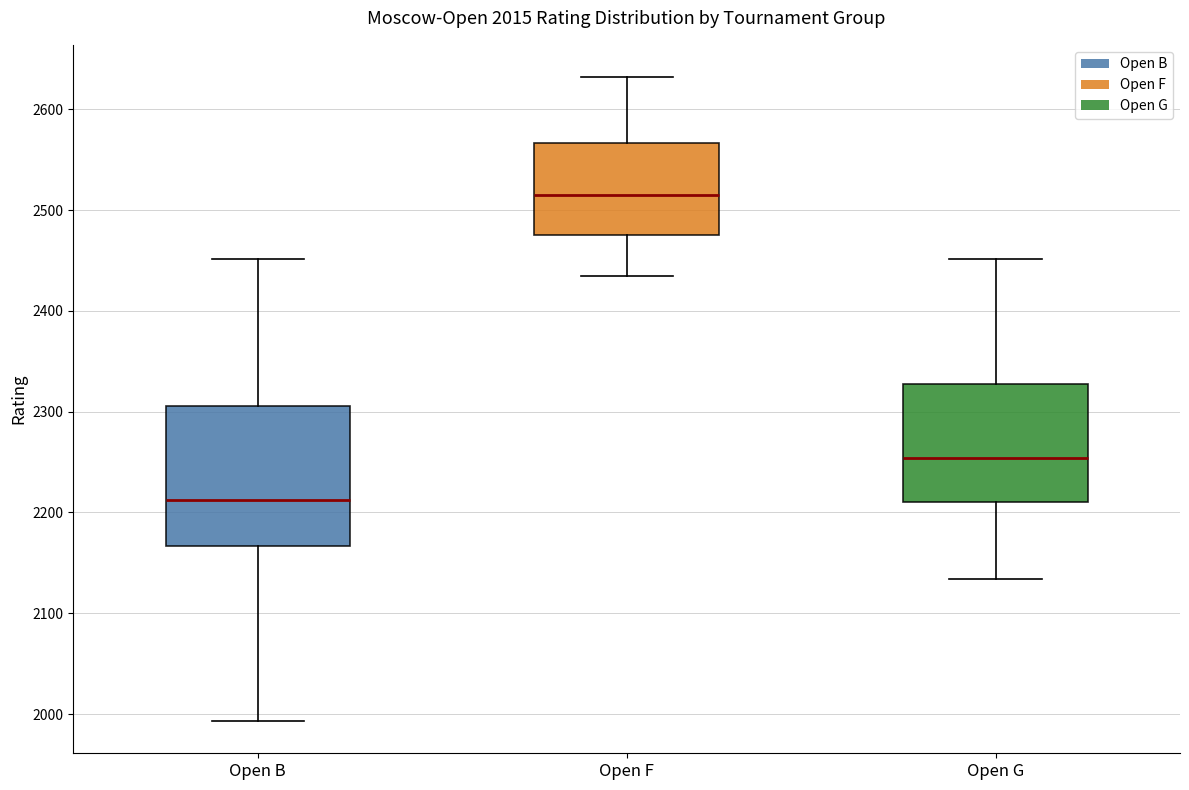

Which box is the tallest, from its lower edge to its upper edge?

Open B